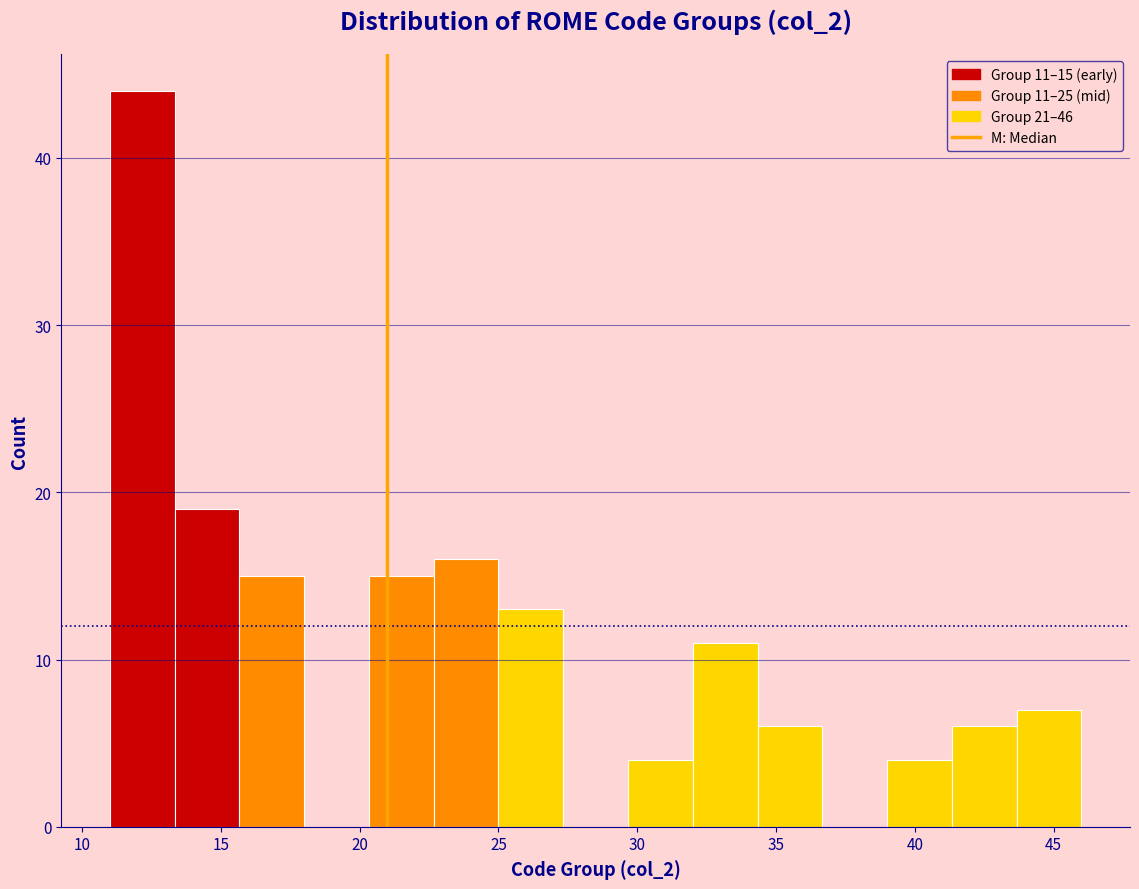

Over which range of the x-axis is the bar tallest?

11.0 to 13.5